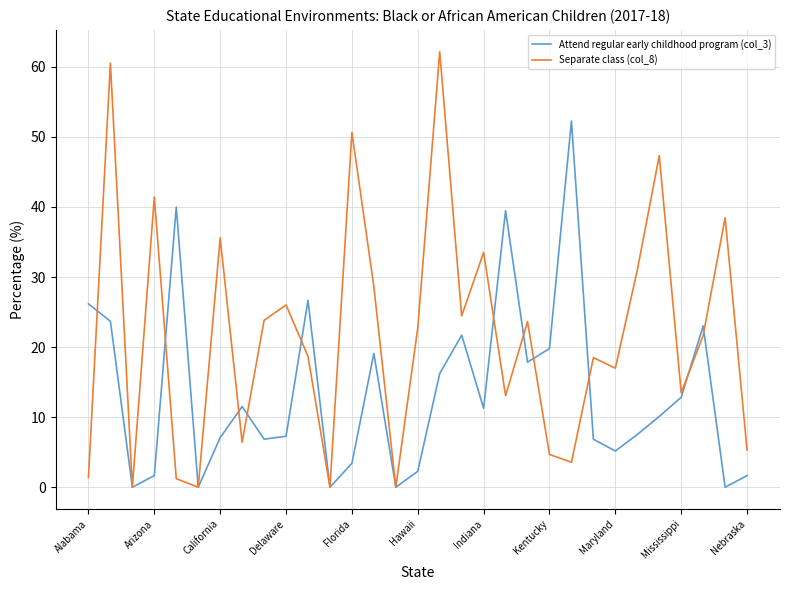

What is the highest value of the Separate class (col_8) series?

62.2